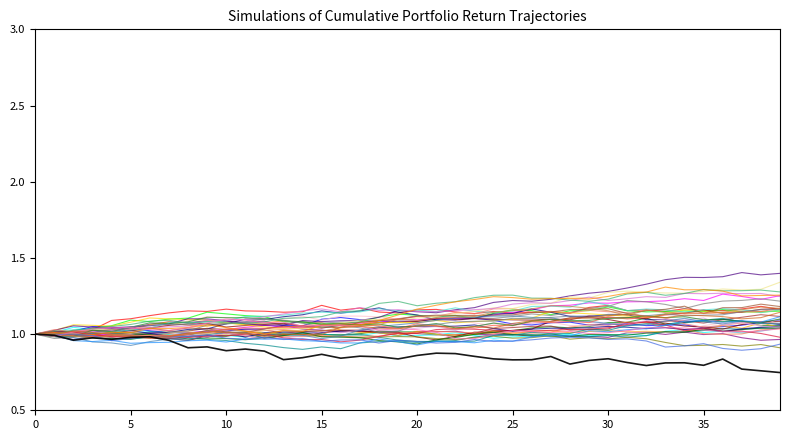

Does the chart display data point markers on the line(s)?

No